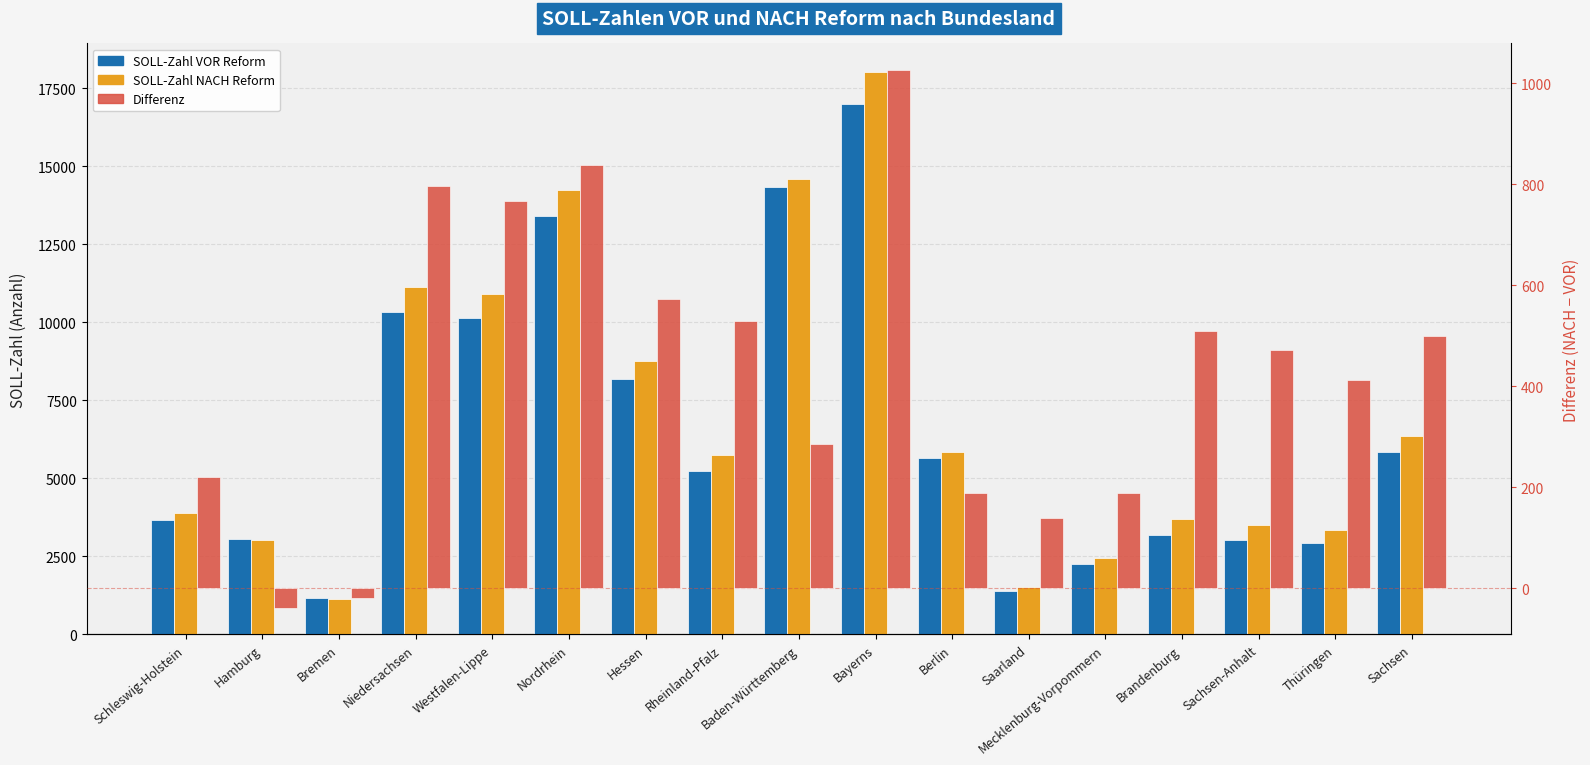

Read the SOLL-Zahl NACH Reform value at Bayerns.

18034.0